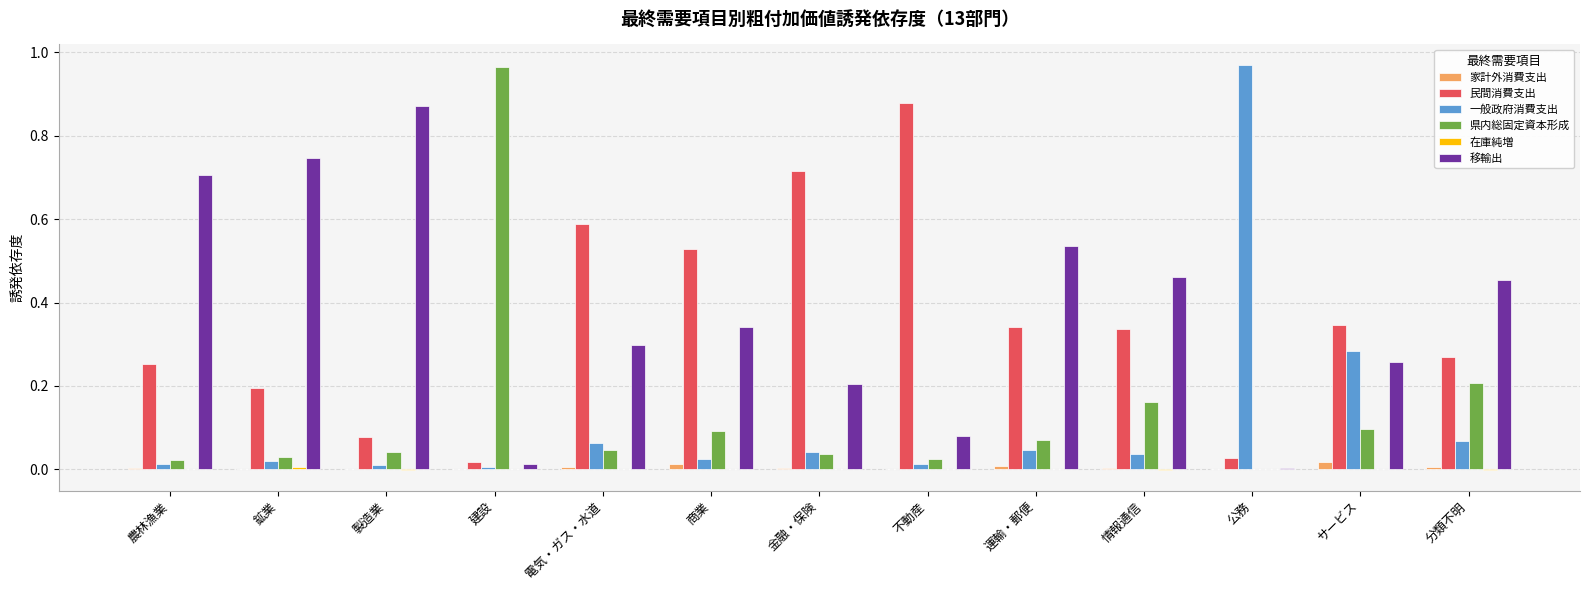

What is the sum of all 県内総固定資本形成 values?

1.8